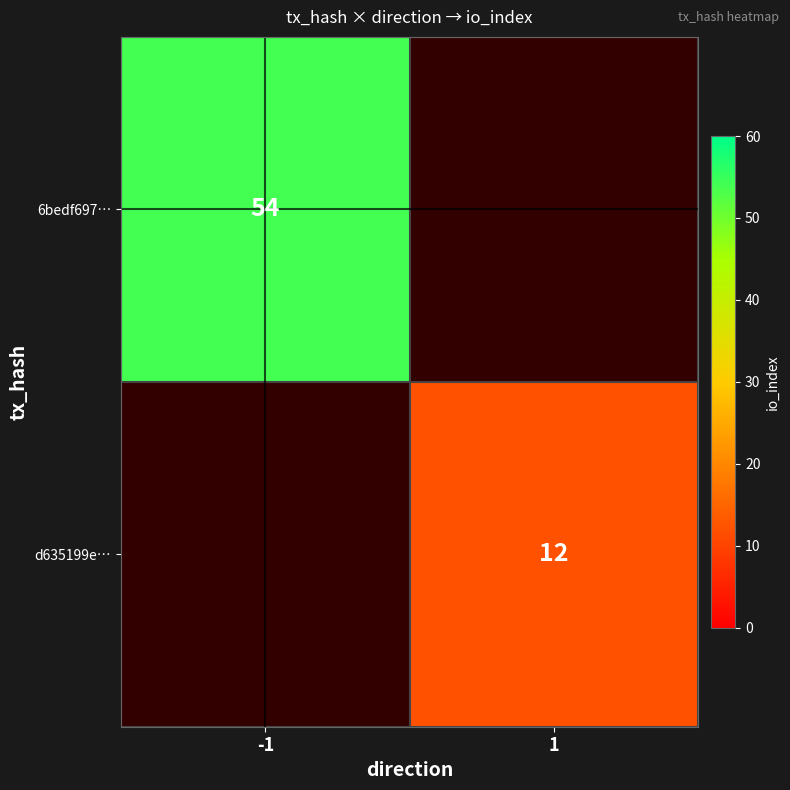

Which has a higher value, -1 or 1?

-1